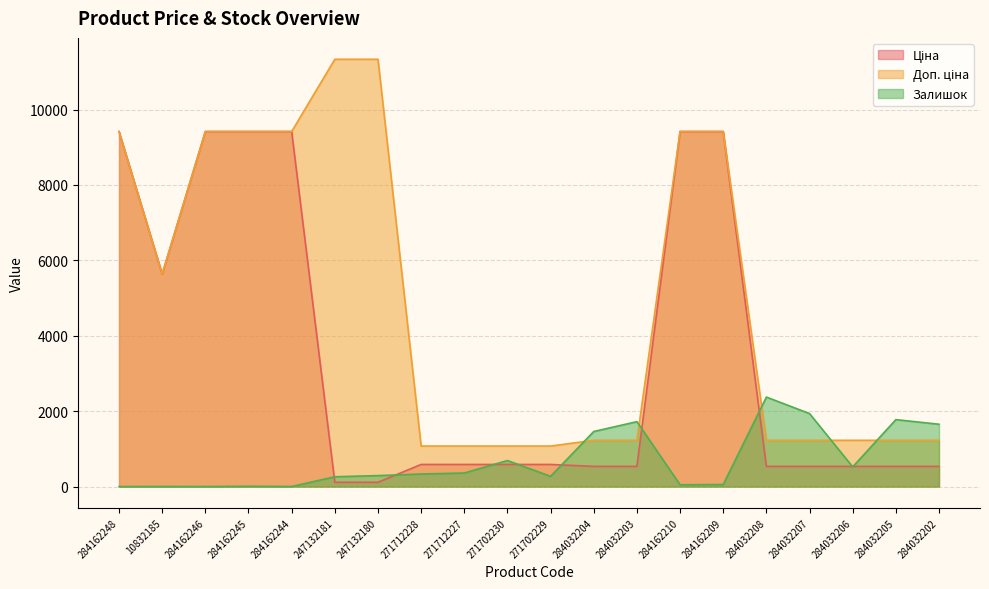

Rank the series at 284162248 from highest to lowest value.

Ціна, Доп. ціна, Залишок